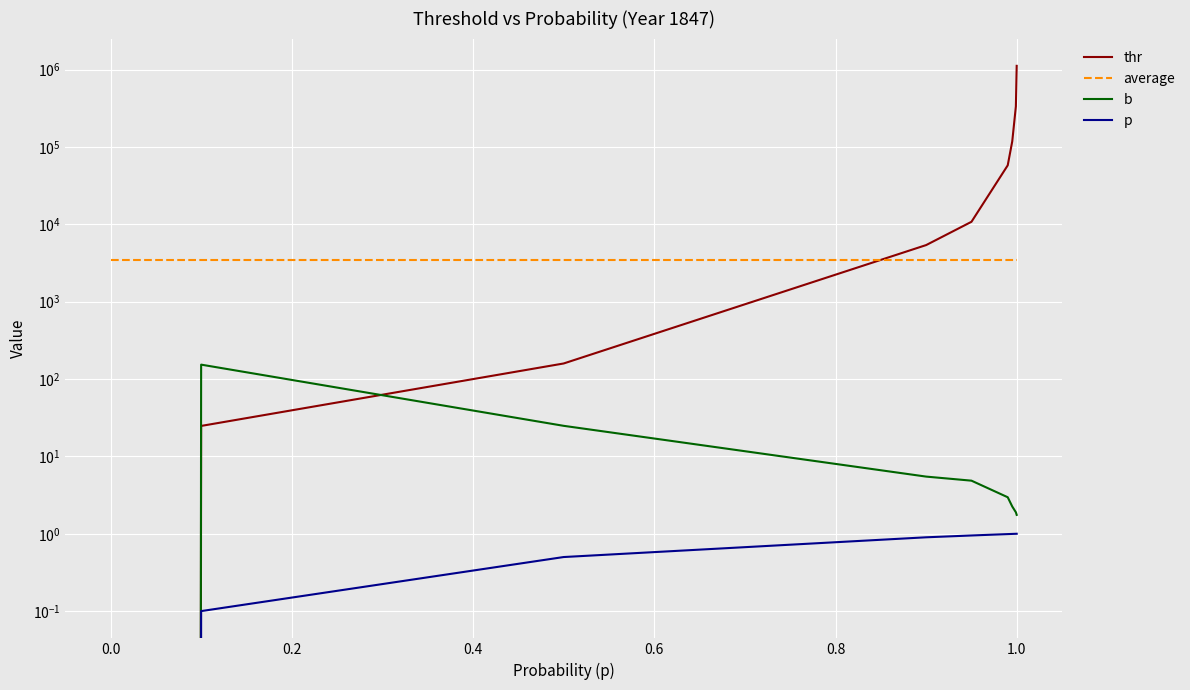

At how many categories does at least one series exceed 178482?

2